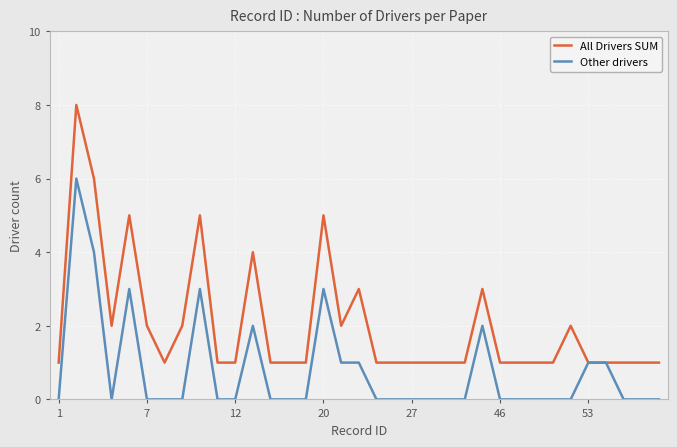

Which series has the largest total across all categories?

All Drivers SUM